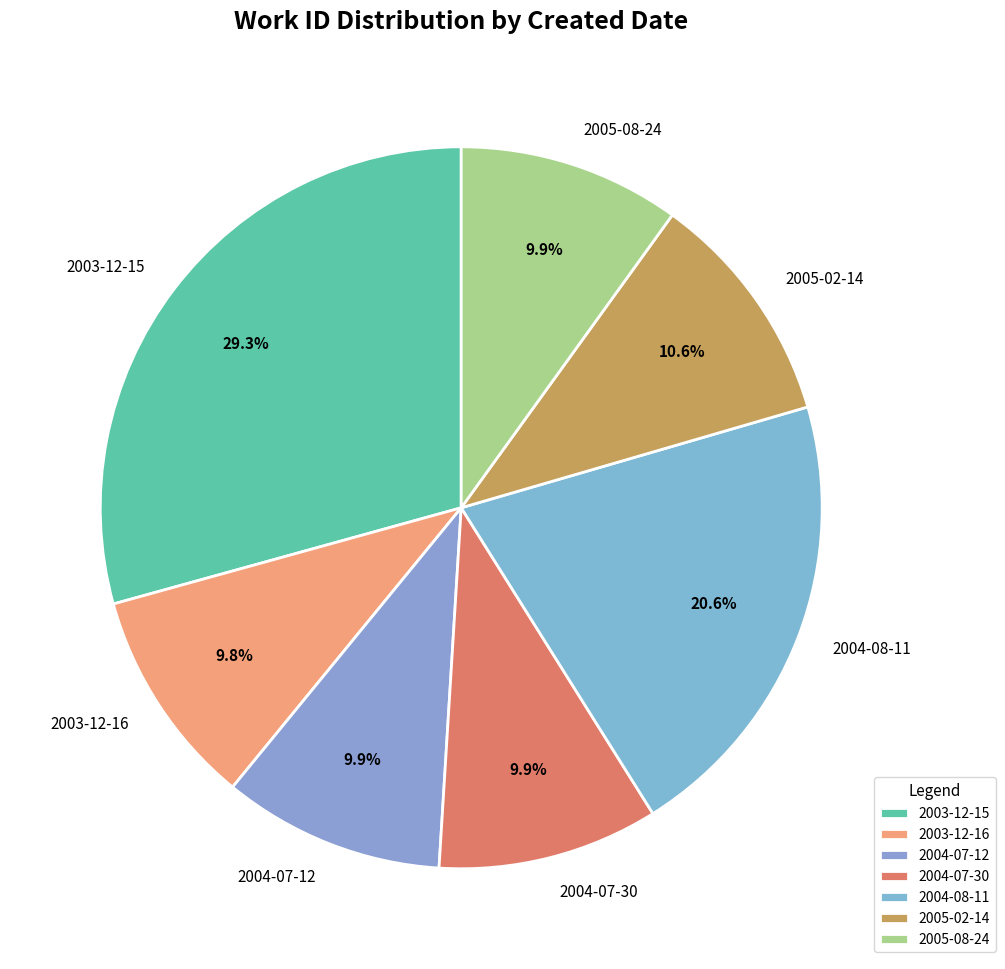

How many slices are in this pie chart?

7